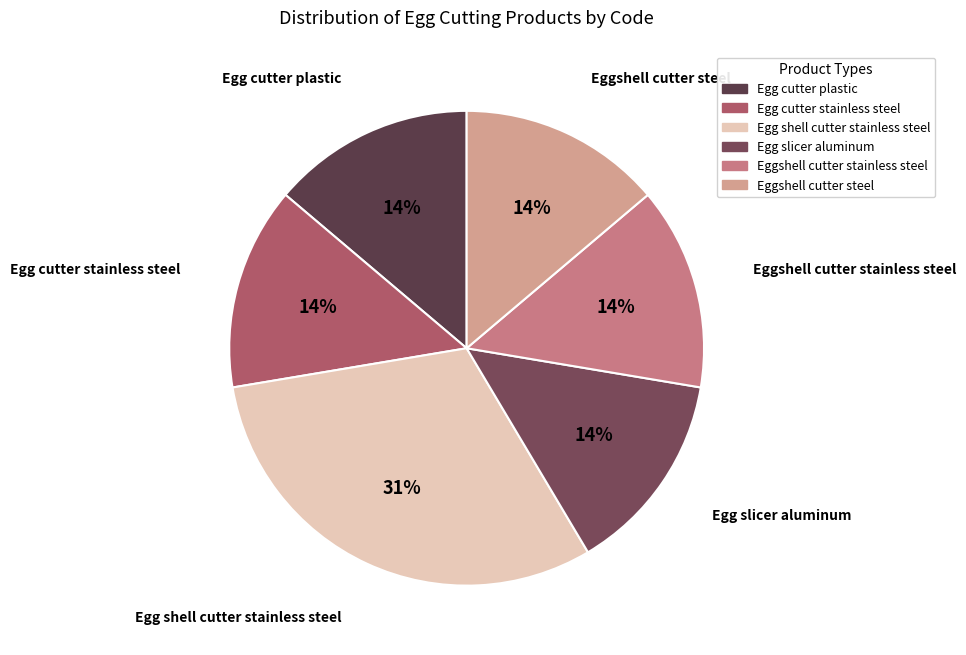

Approximately how many times larger is the value at Egg cutter stainless steel compared to Egg slicer aluminum?

1.0